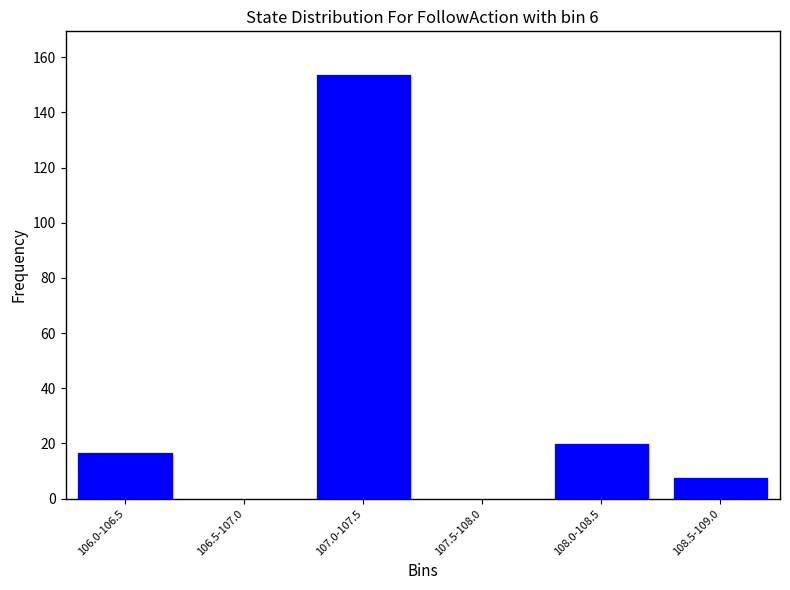

Reading left to right, transcribe all the data shown in this chart.

106.0-106.5=17	106.5-107.0=0	107.0-107.5=154	107.5-108.0=0	108.0-108.5=20	108.5-109.0=8